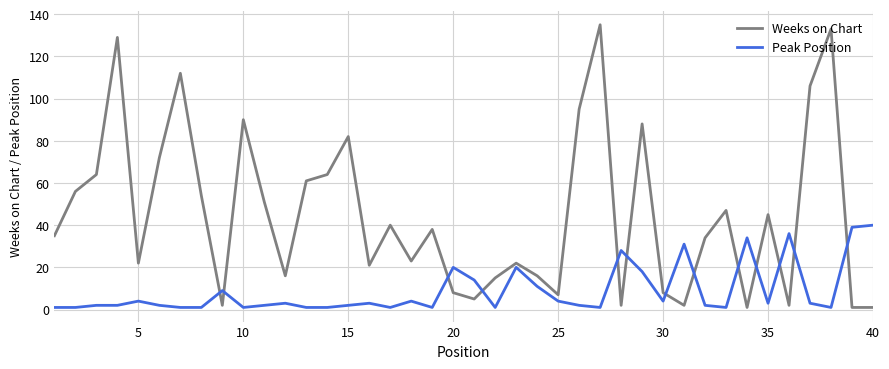

How many lines are shown in the chart?

2